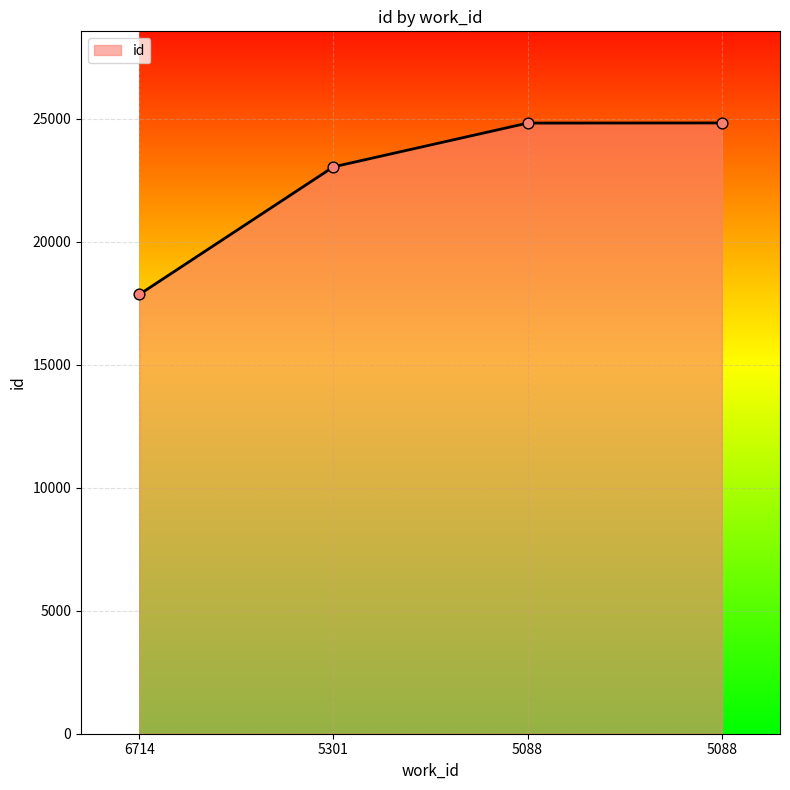

Between 5301 and 5088, which is larger?

5088